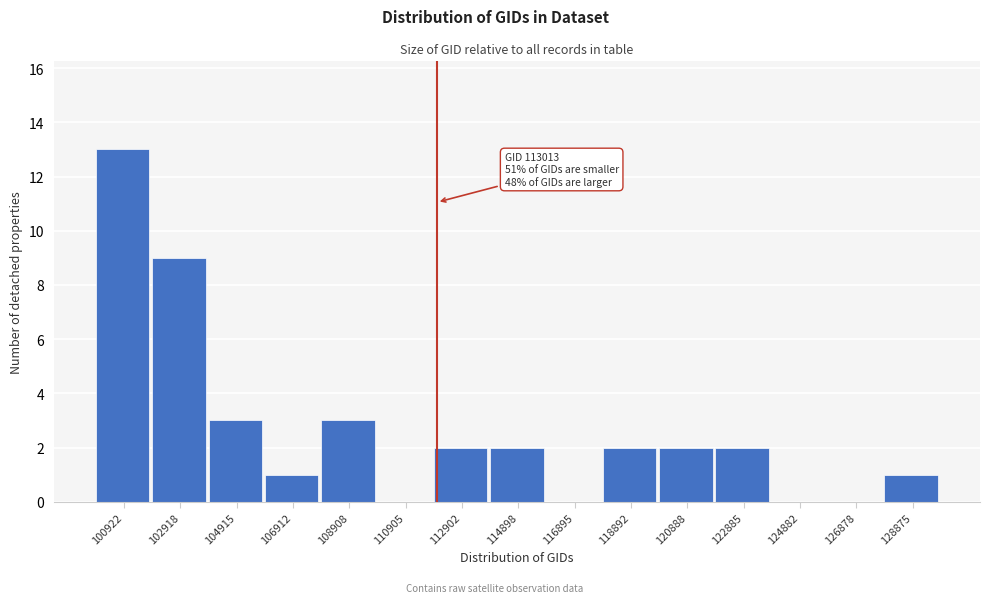

Reading right to left, transcribe all the data shown in this chart.

128875=1	126878=0	124882=0	122885=2	120888=2	118892=2	116895=0	114898=2	112902=2	110905=0	108908=3	106912=1	104915=3	102918=9	100922=13